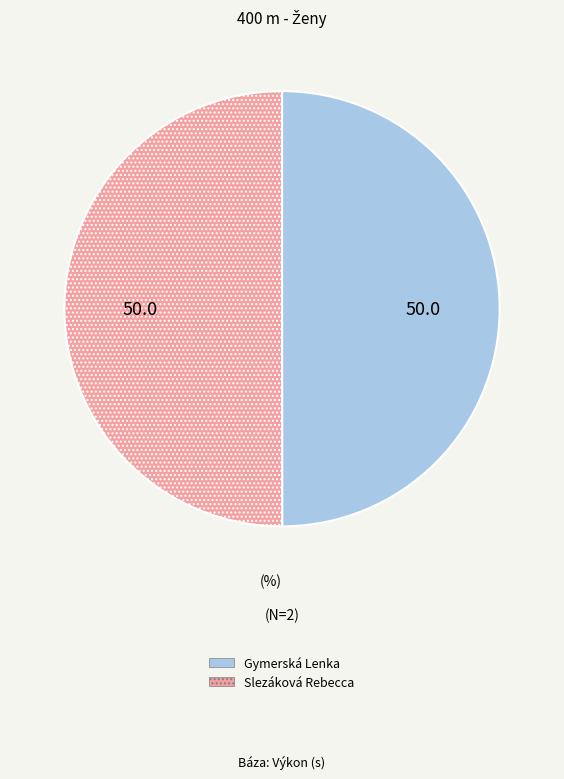

How many segments does this pie chart have?

2